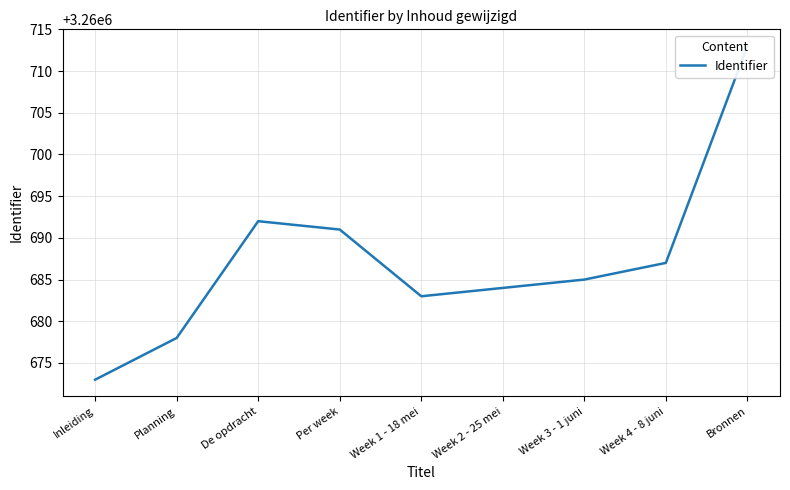

Between Bronnen and De opdracht, which is larger?

Bronnen